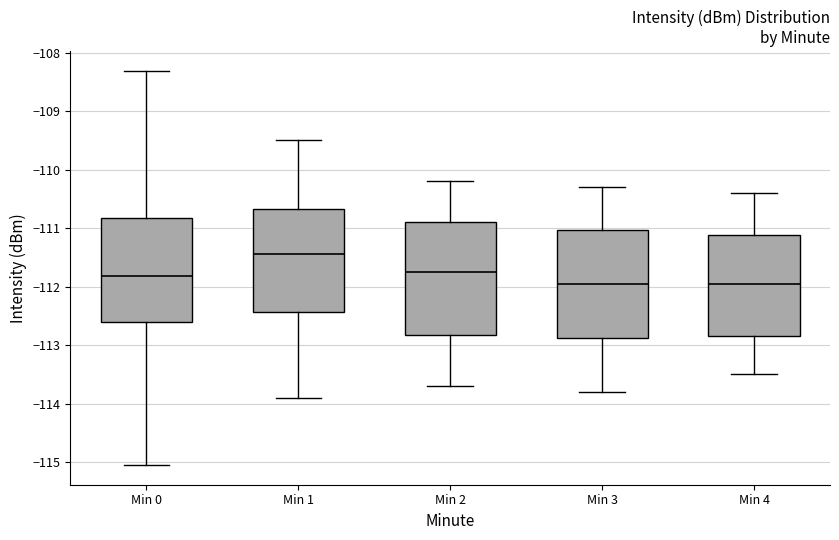

Reading left to right, read every box against the y-axis: the position of its median line, the range the box covers, and the ends of its whiskers. The values are not printed on the chart, so give them approximately, as read against the axis.

Min 0: median -111.8, box -112.6 to -110.8, whiskers -115.0 to -108.3
Min 1: median -111.4, box -112.4 to -110.7, whiskers -113.9 to -109.5
Min 2: median -111.7, box -112.8 to -110.9, whiskers -113.7 to -110.2
Min 3: median -111.9, box -112.9 to -111.0, whiskers -113.8 to -110.3
Min 4: median -111.9, box -112.8 to -111.1, whiskers -113.5 to -110.4